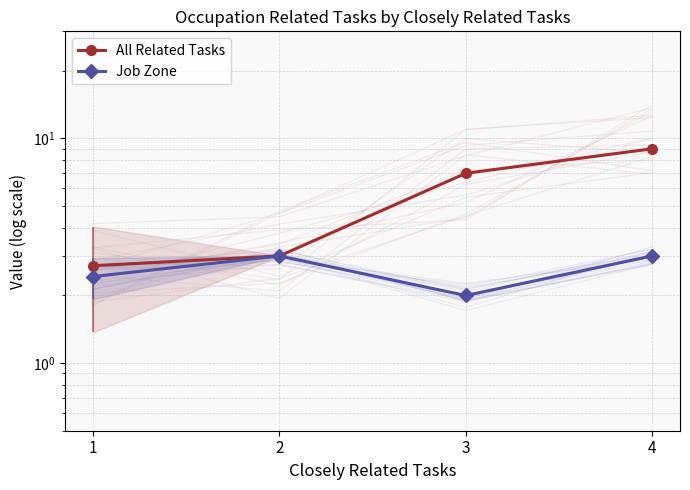

Where is the first local minimum for Job Zone?

3